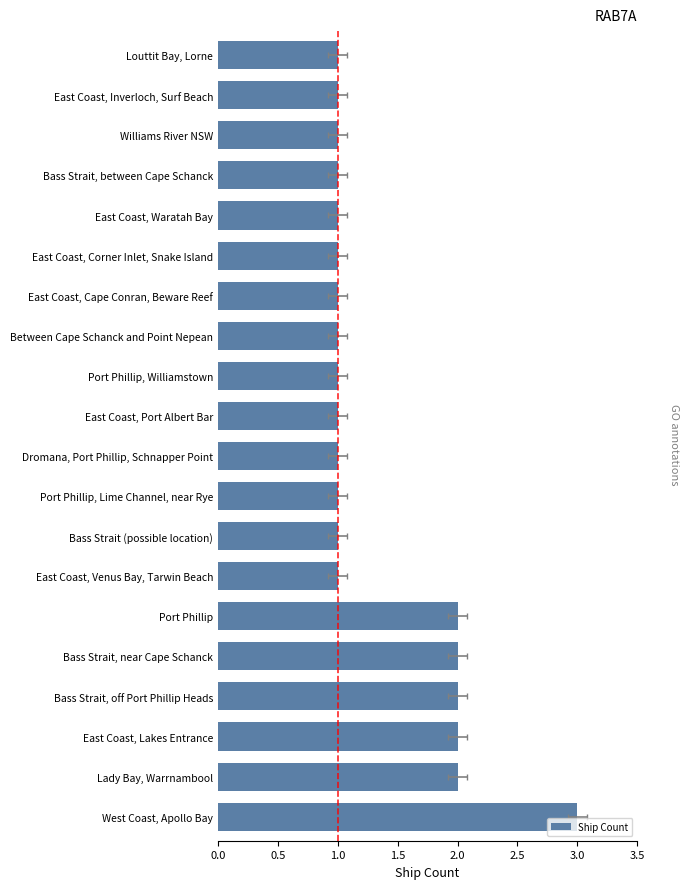

What is the difference between the maximum and minimum values?

2